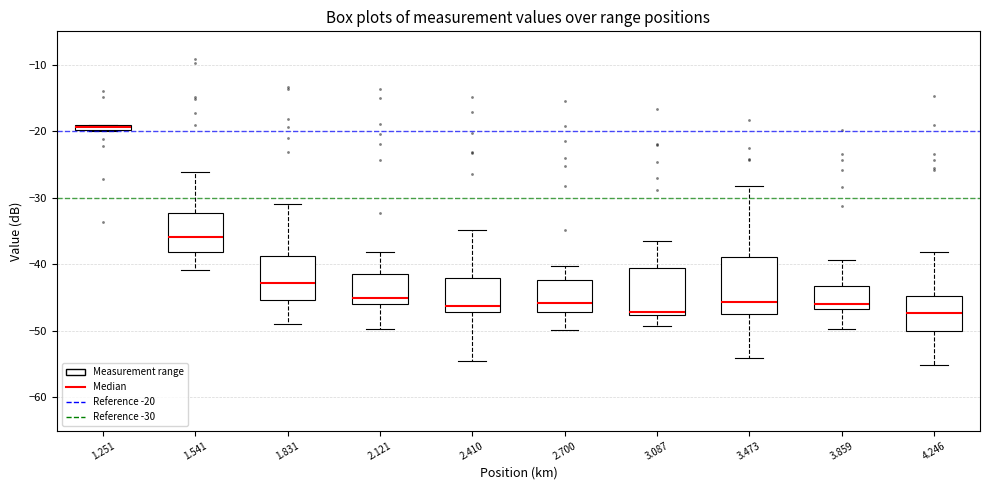

Where does the lower whisker of the box at x = 2.700 end on the y-axis? The values are not printed on the chart, so give them approximately, as read against the axis.

-50